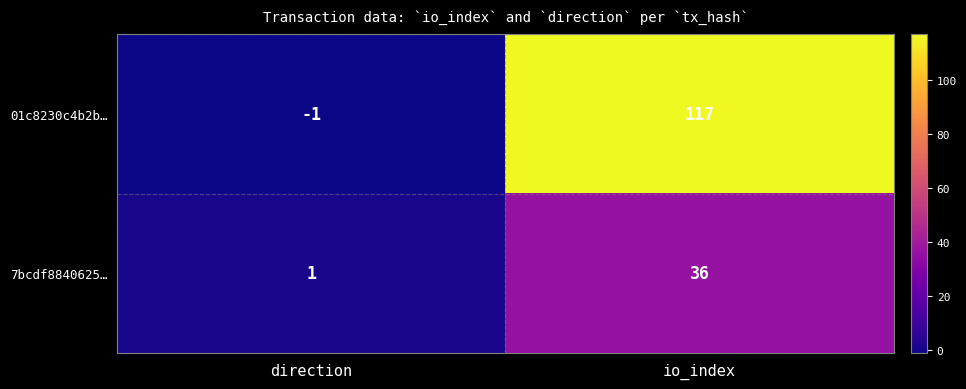

How many categories are shown in the chart?

2